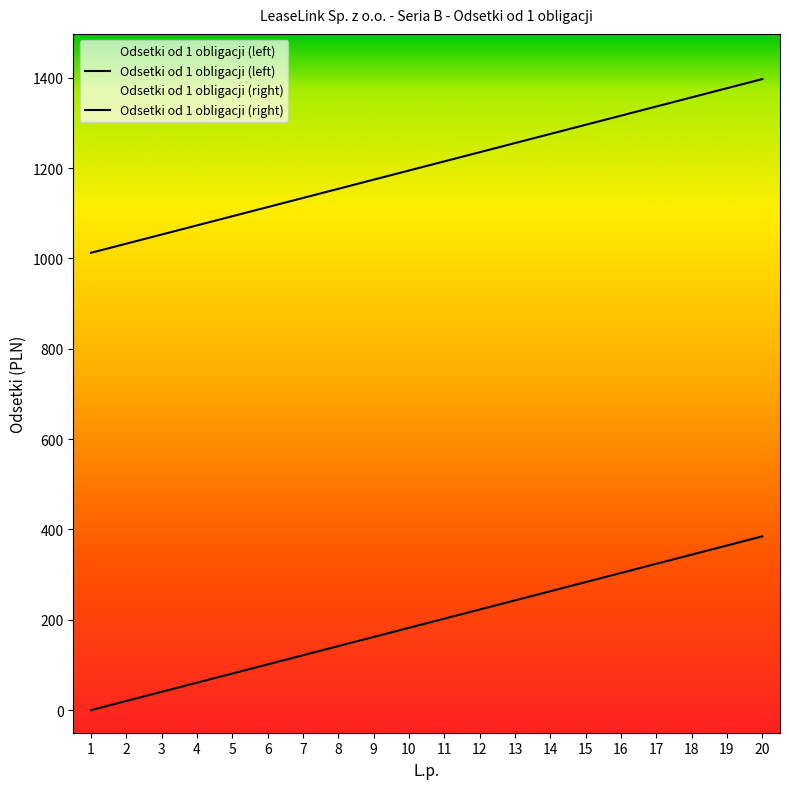

True or false: Odsetki od 1 obligacji (right) has a value of 1737.1 at 13.

False